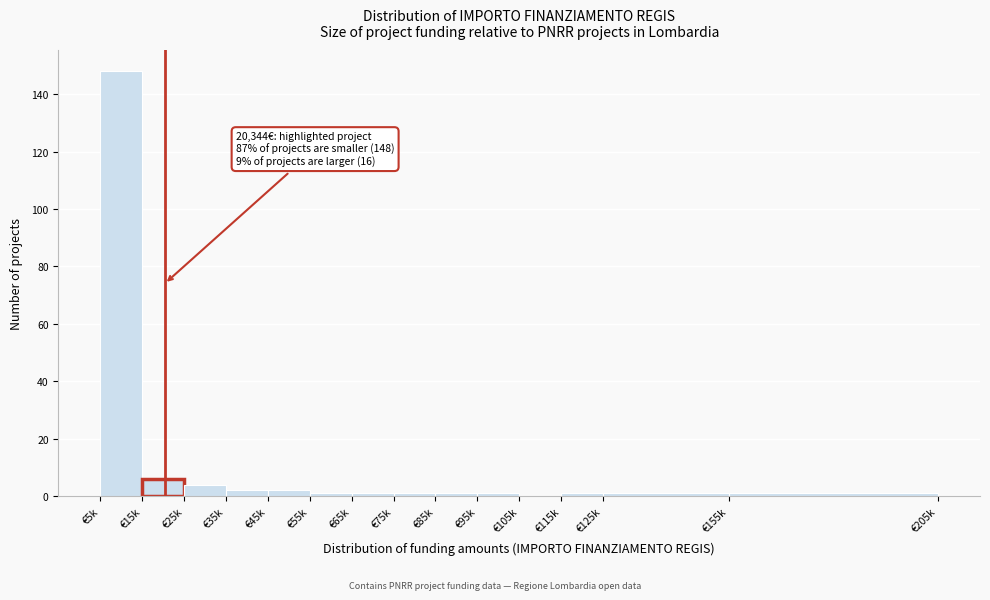

Reading left to right, list all the values displayed in this chart.

€5k=148	€15k=6	€25k=4	€35k=2	€45k=2	€55k=1	€65k=1	€75k=1	€85k=1	€95k=1	€105k=0	€115k=1	€125k=1	€155k=1